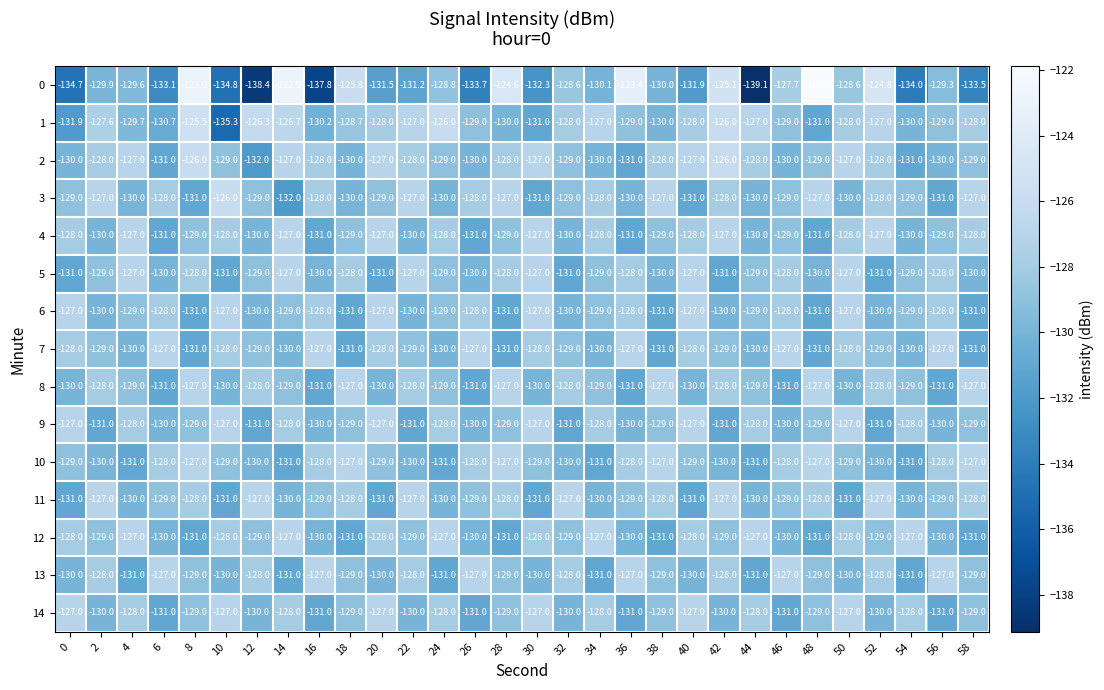

What is the spread (max minus min) of values at 44?

12.1